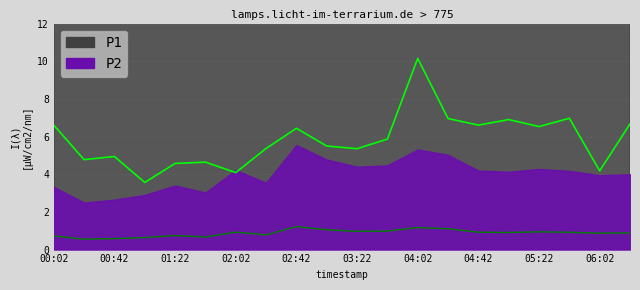

What is the difference between the highest and lowest values at 19?

5.8